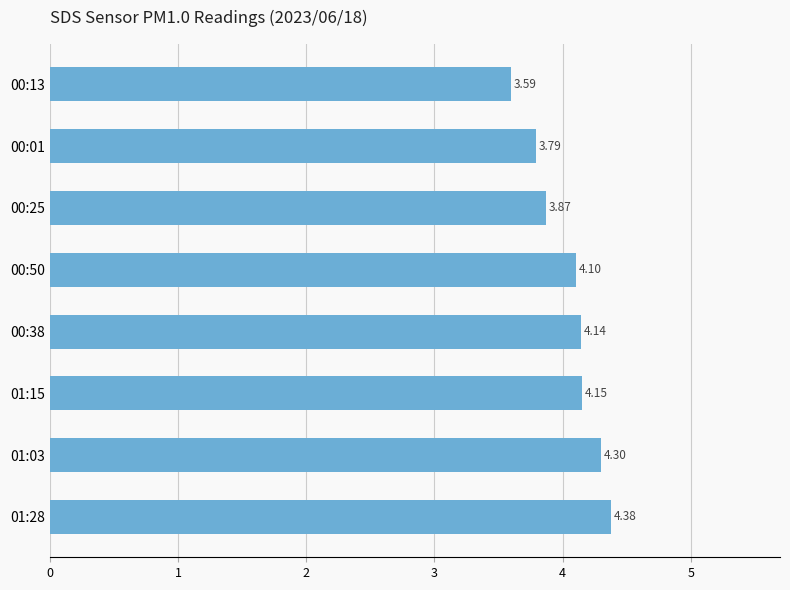

What is the change in value from 01:03 to 00:13?

-0.7